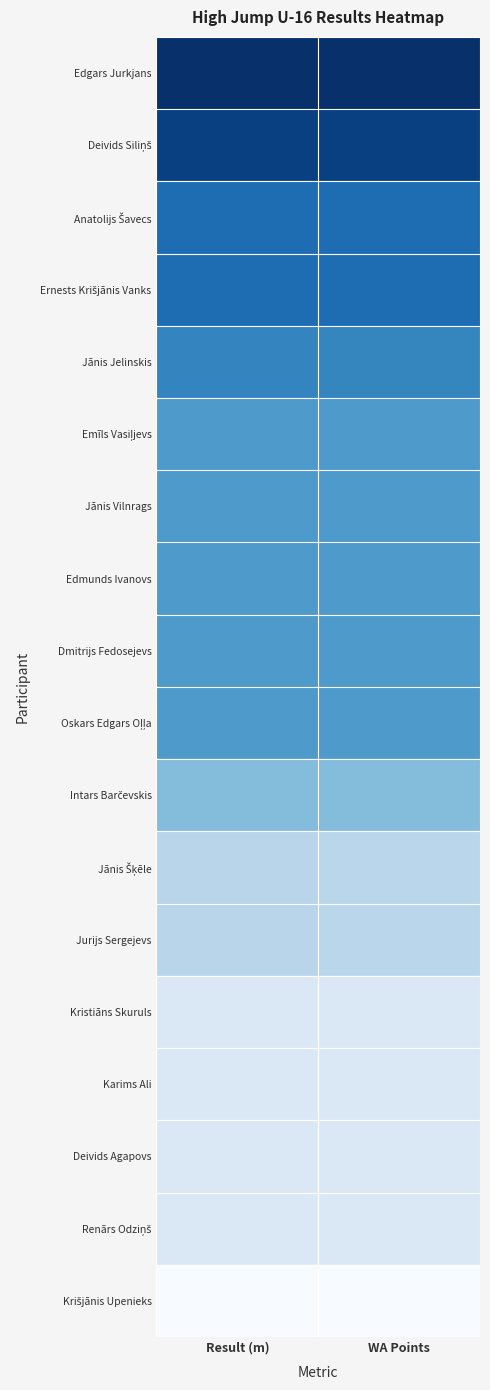

Rank the series by their maximum value, from lowest to highest.

Krišjānis Upenieks, Kristiāns Skuruls, Karims Ali, Deivids Agapovs, Renārs Odziņš, Jānis Šķēle, Jurijs Sergejevs, Intars Barčevskis, Emīls Vasiļjevs, Jānis Vilnrags, Edmunds Ivanovs, Dmitrijs Fedosejevs, Oskars Edgars Oļļa, Jānis Jelinskis, Anatolijs Šavecs, Ernests Krišjānis Vanks, Deivids Siliņš, Edgars Jurkjans